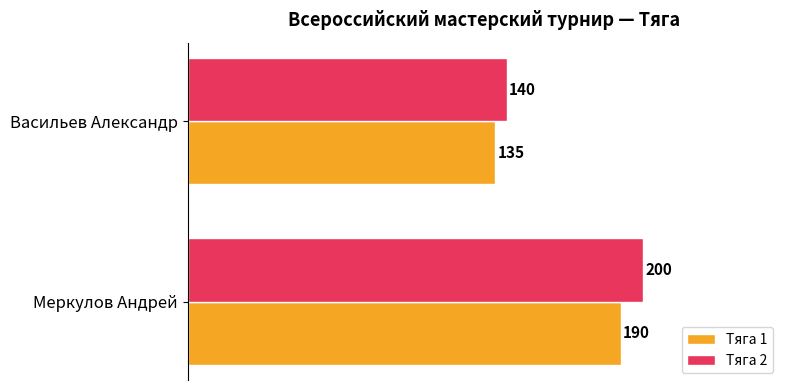

List the series in order of their overall mean, lowest first.

Тяга 1, Тяга 2